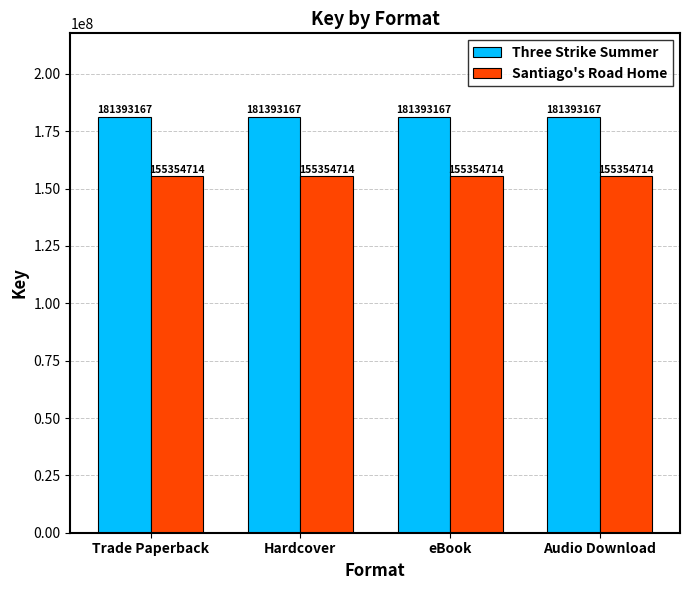

What is the spread (max minus min) of values at Hardcover?

26038453